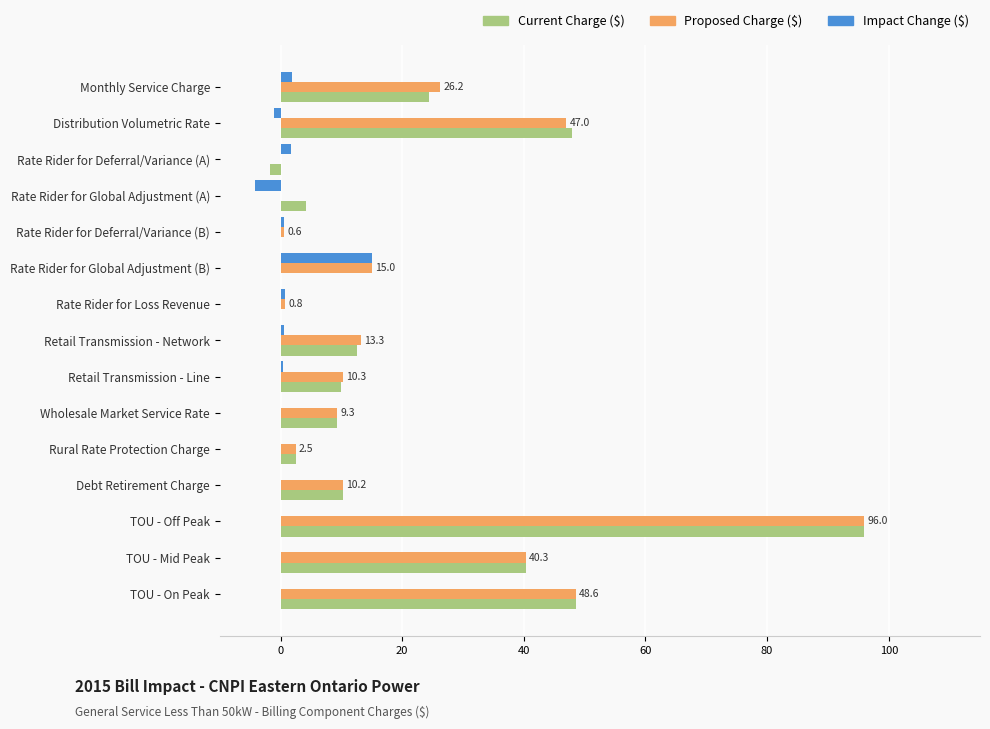

Is it true that Proposed Charge ($) equals 0.0 at Rate Rider for Deferral/Variance (A)?

True